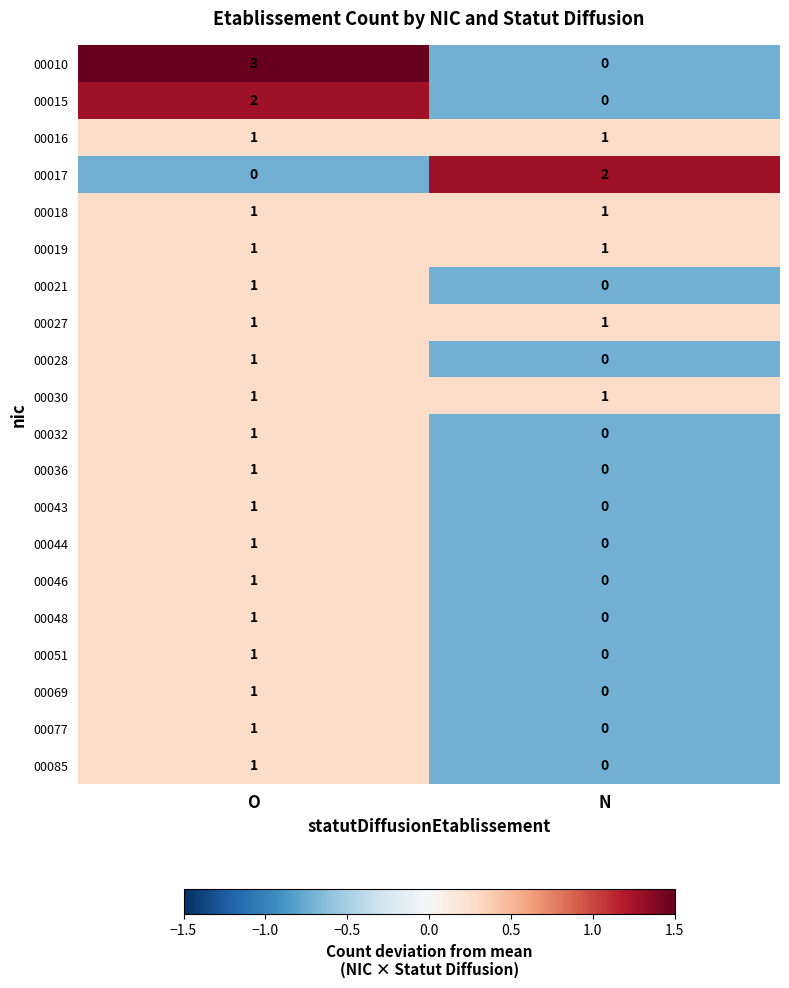

What is the spread (max minus min) of values at O?

3